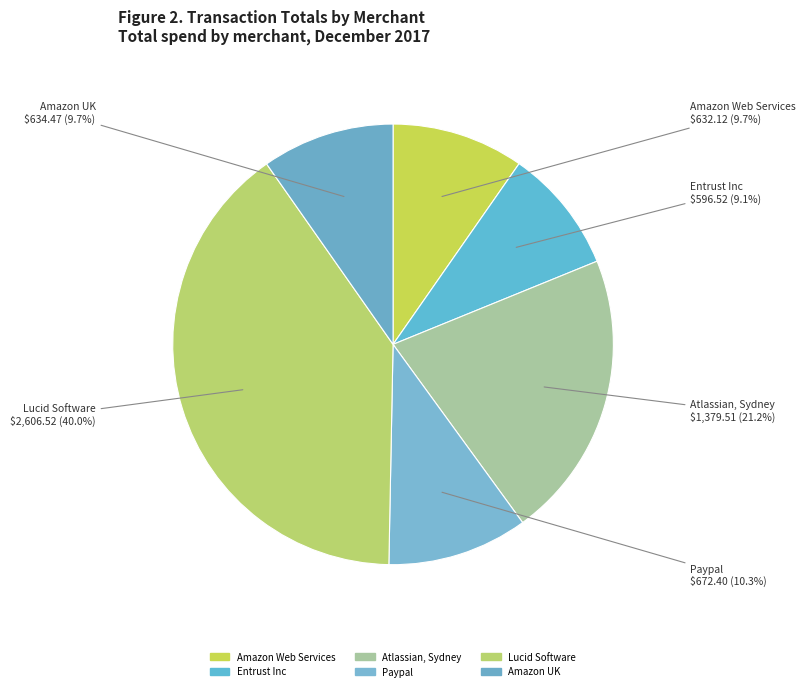

Does Lucid Software account for over 50% of the chart?

No